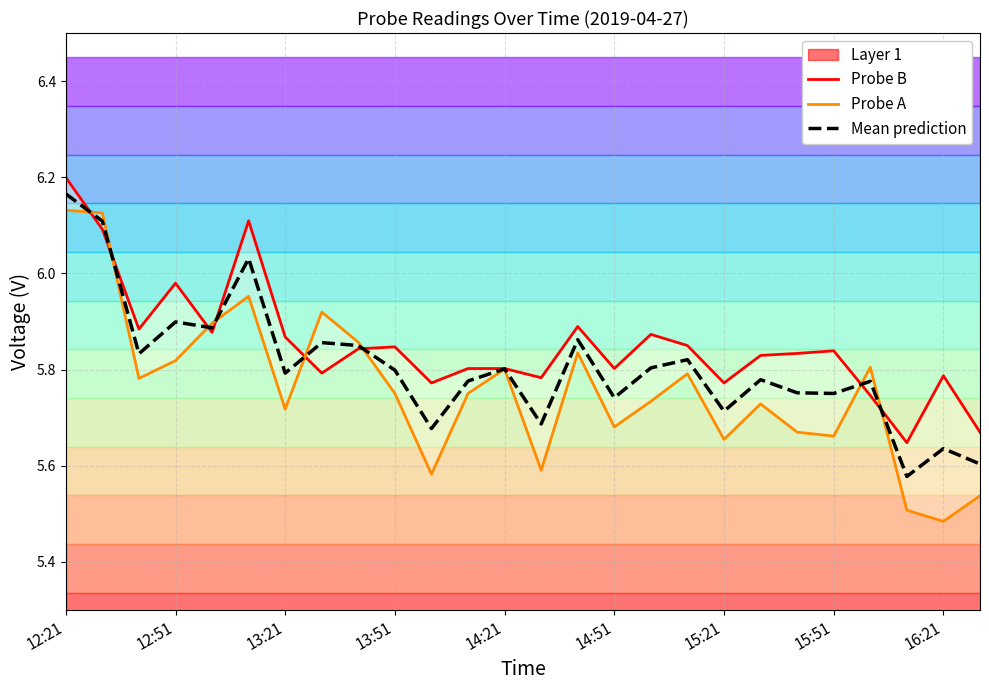

What is the sum of all Mean prediction values?

151.0